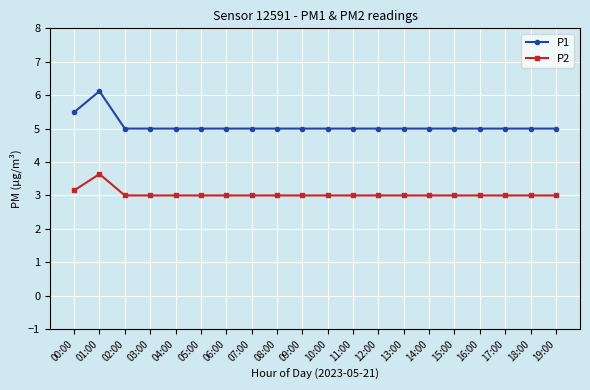

True or false: P2 and P1 intersect in this chart.

False